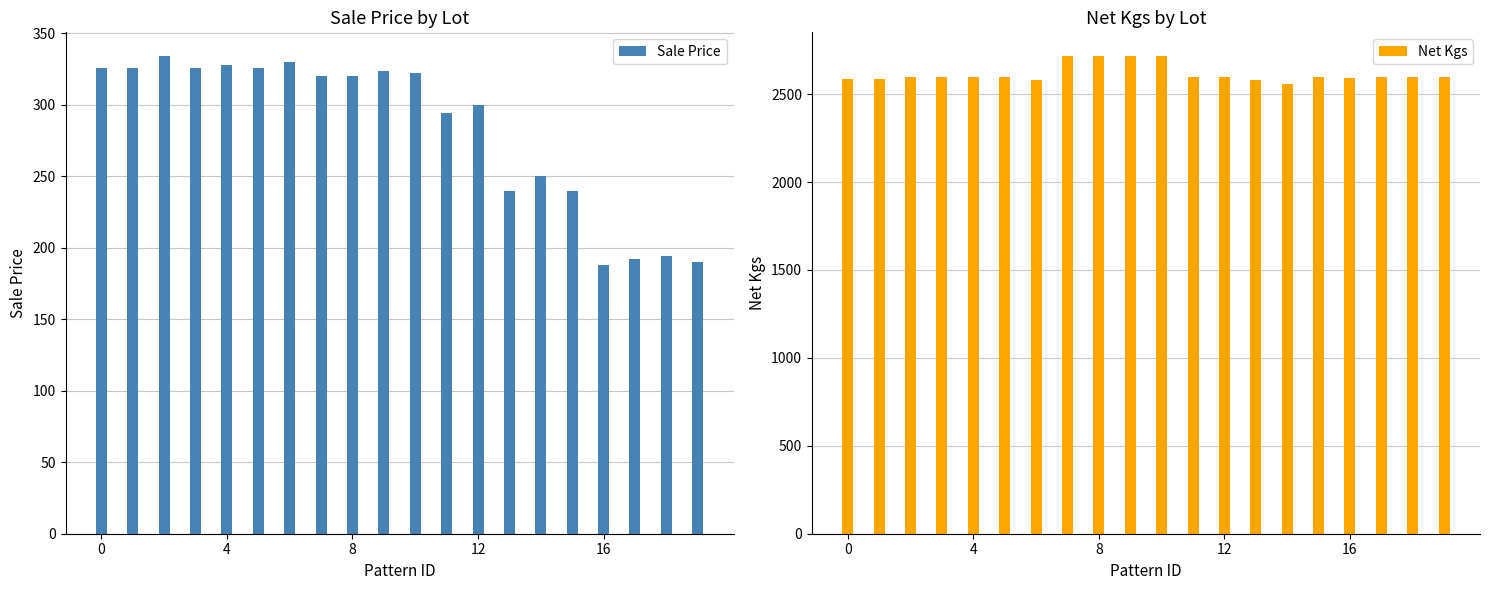

How many data points in Sale Price are above 320?

9